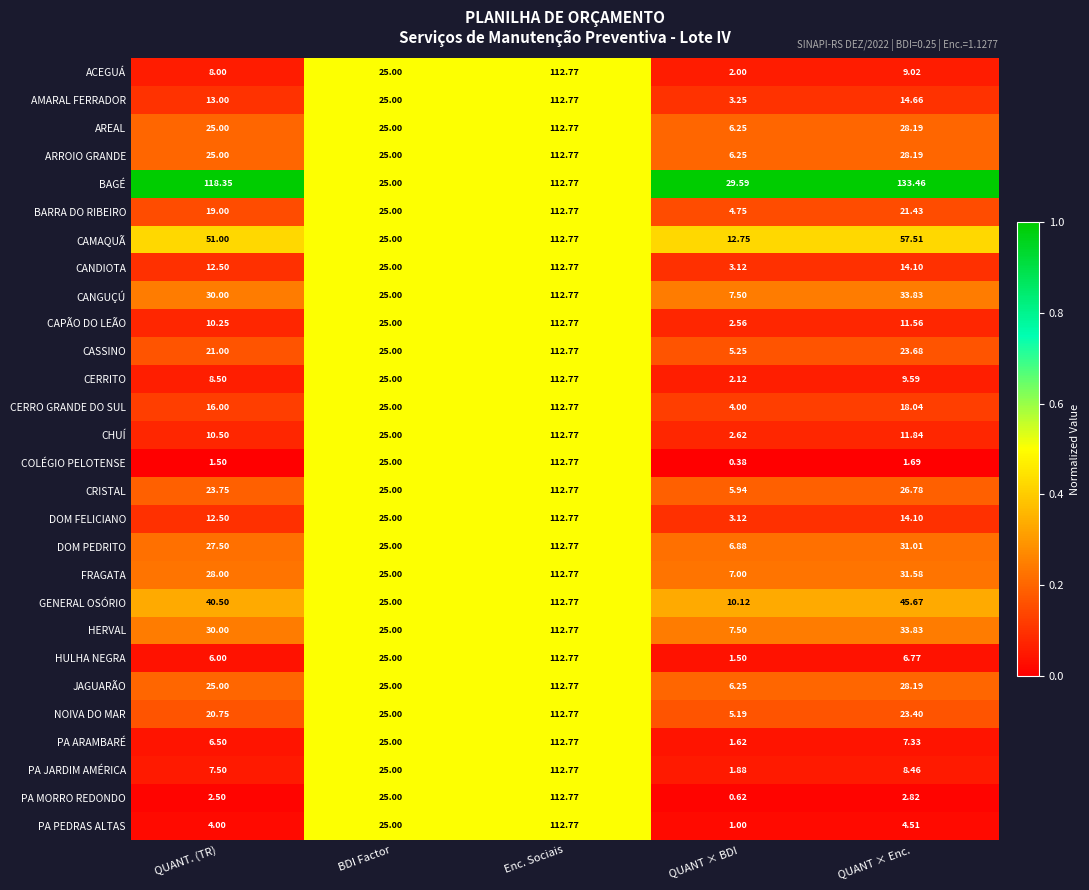

Is the value of PA MORRO REDONDO at QUANT × Enc. greater than the value of DOM FELICIANO at QUANT. (TR)?

No